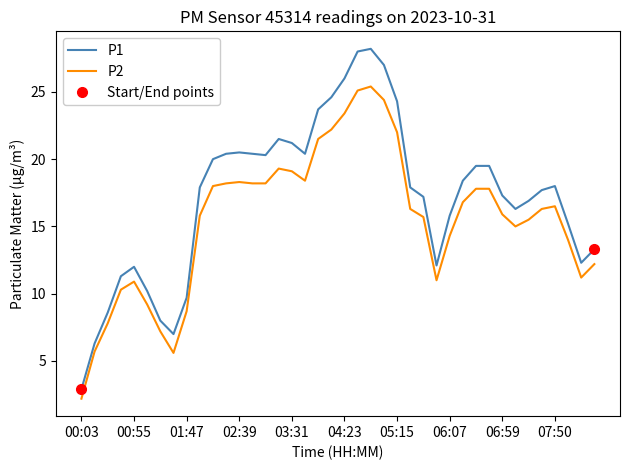

What is the difference between the P1 values at 35 and 17?

2.7